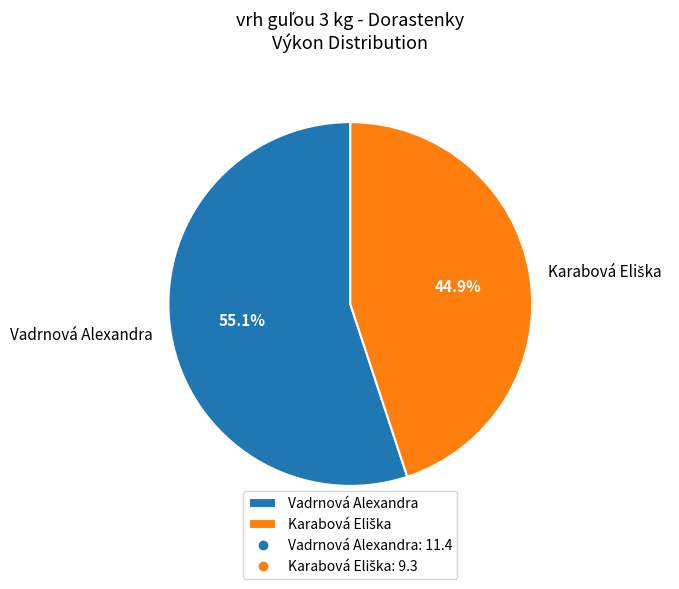

How much of the chart is everything except Vadrnová Alexandra?

44.9%